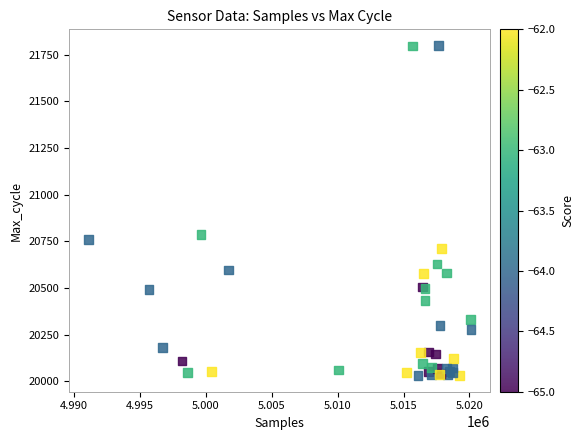

What Y value in the scatter plot is closest to 20915?

20787